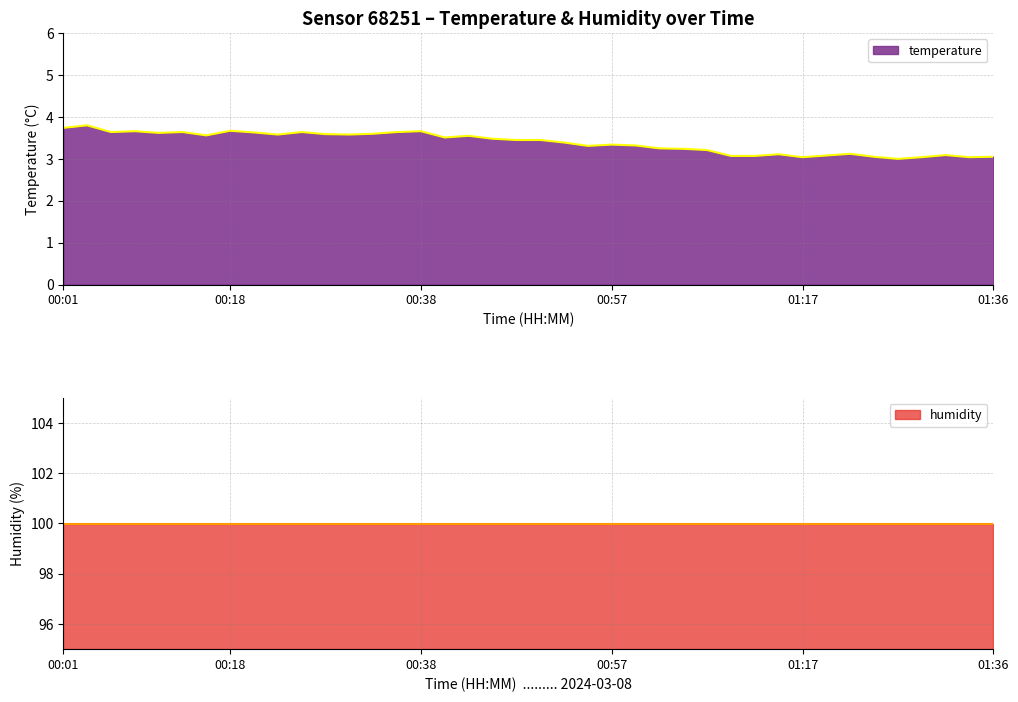

At which label is the value closest to 3?

01:27